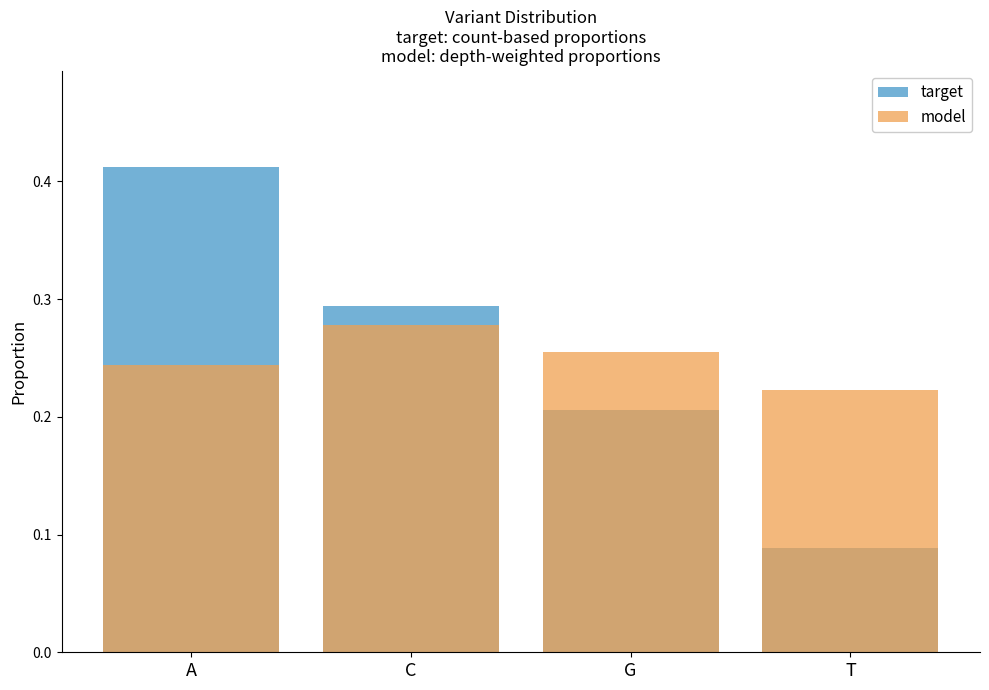

What is the difference between the maximum and minimum values in the model series?

0.1